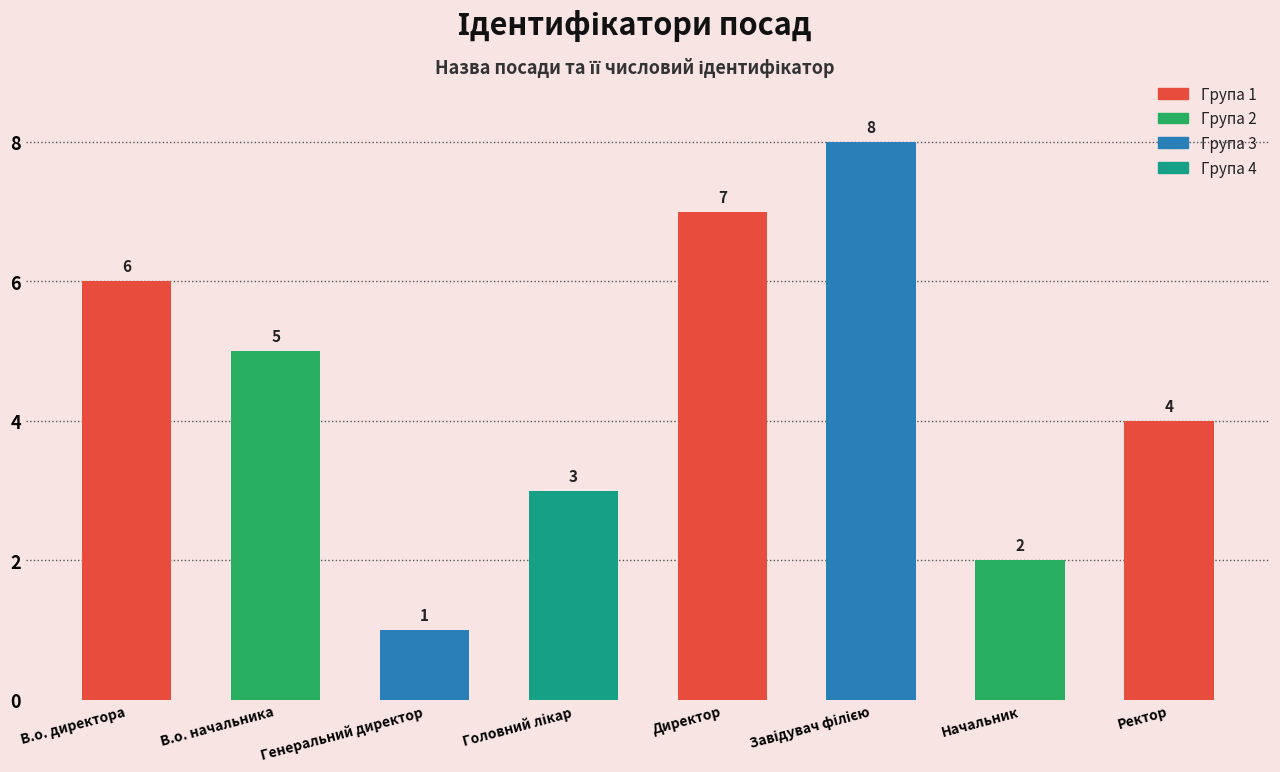

What is the label of the 4th bar from the right?

Директор